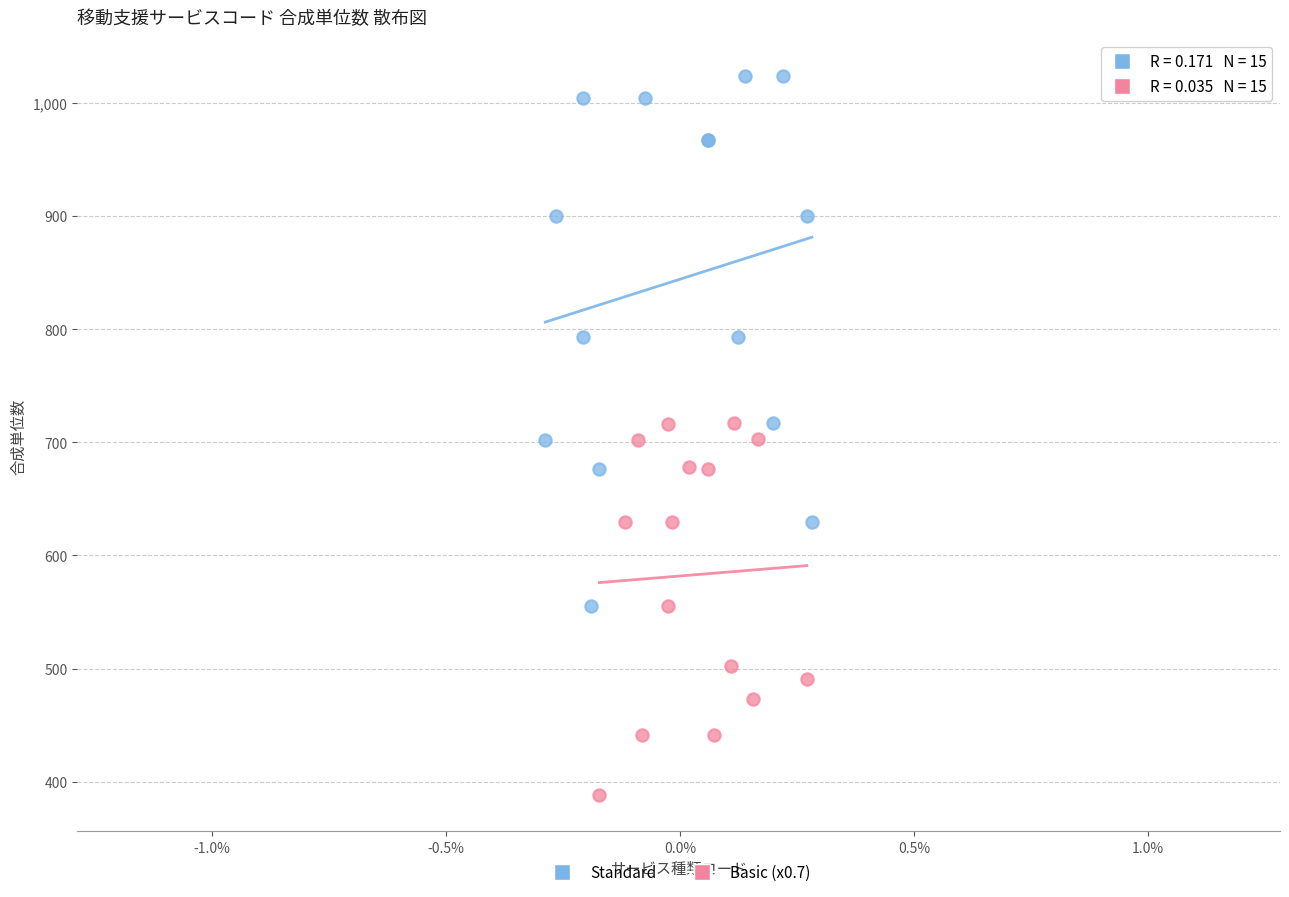

Which series has the widest spread of Y values?

Standard